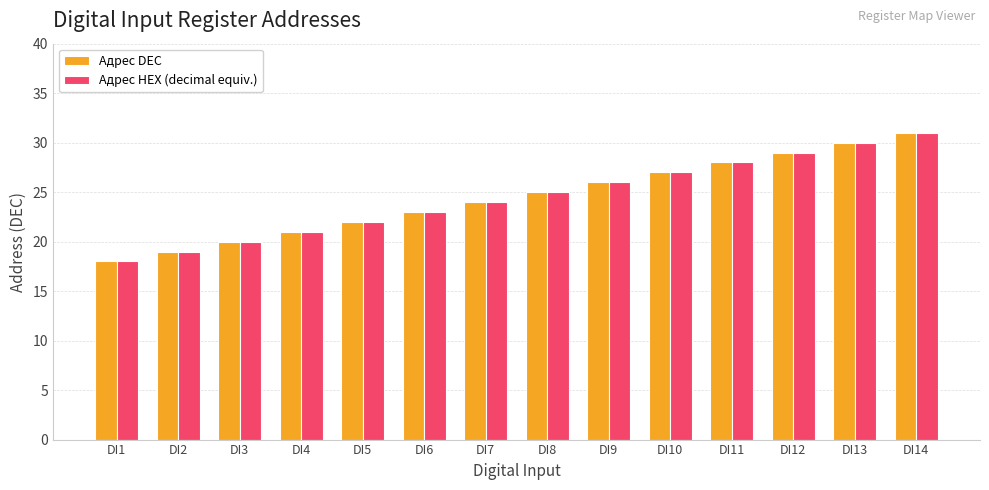

What is the value of the Адрес DEC bar at the 12th from the left?

29